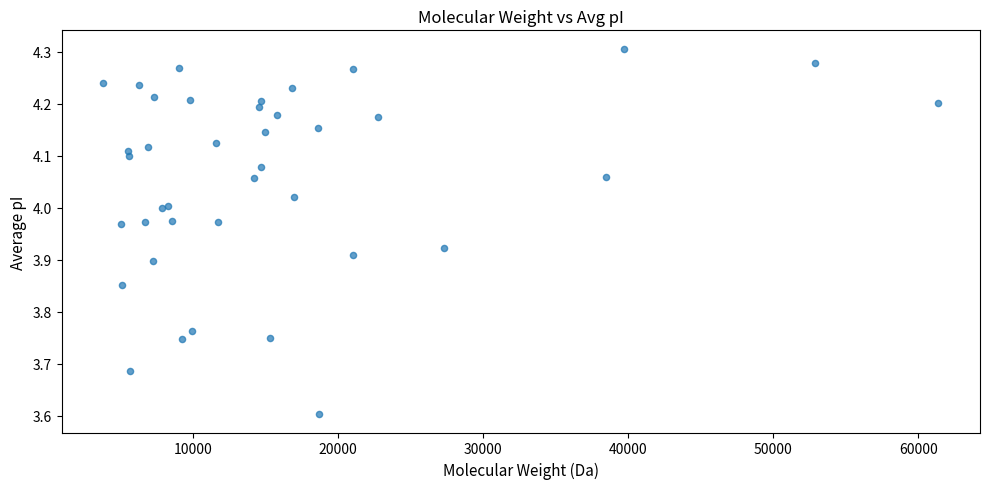

What Y value in the scatter plot is closest to 3?

3.6